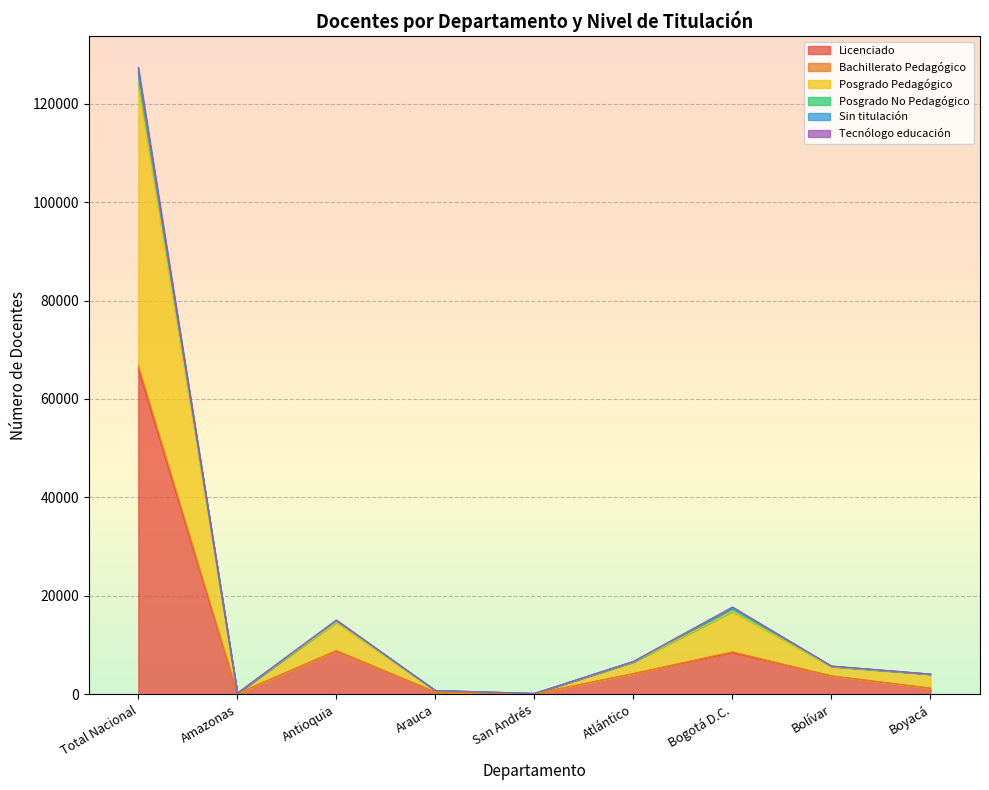

Is the value of Sin titulación at Boyacá greater than the value of Licenciado at Bogotá D.C.?

No